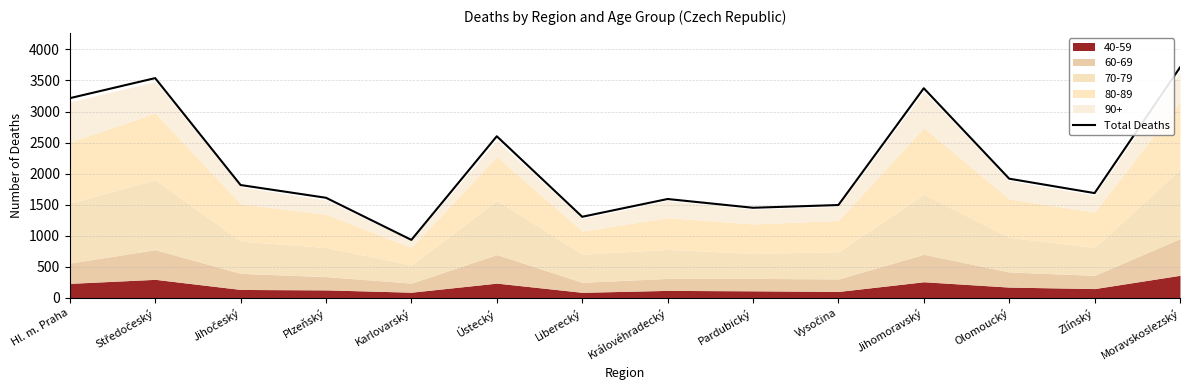

At which category does the data reach its first local peak?

Středočeský